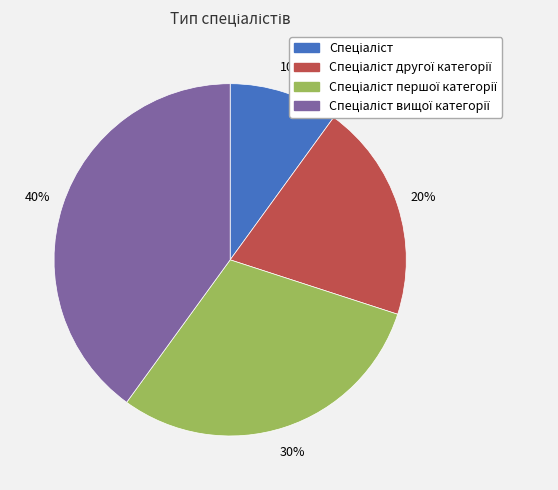

To the nearest percent, what is the difference between the largest and smallest slice percentages?

30%